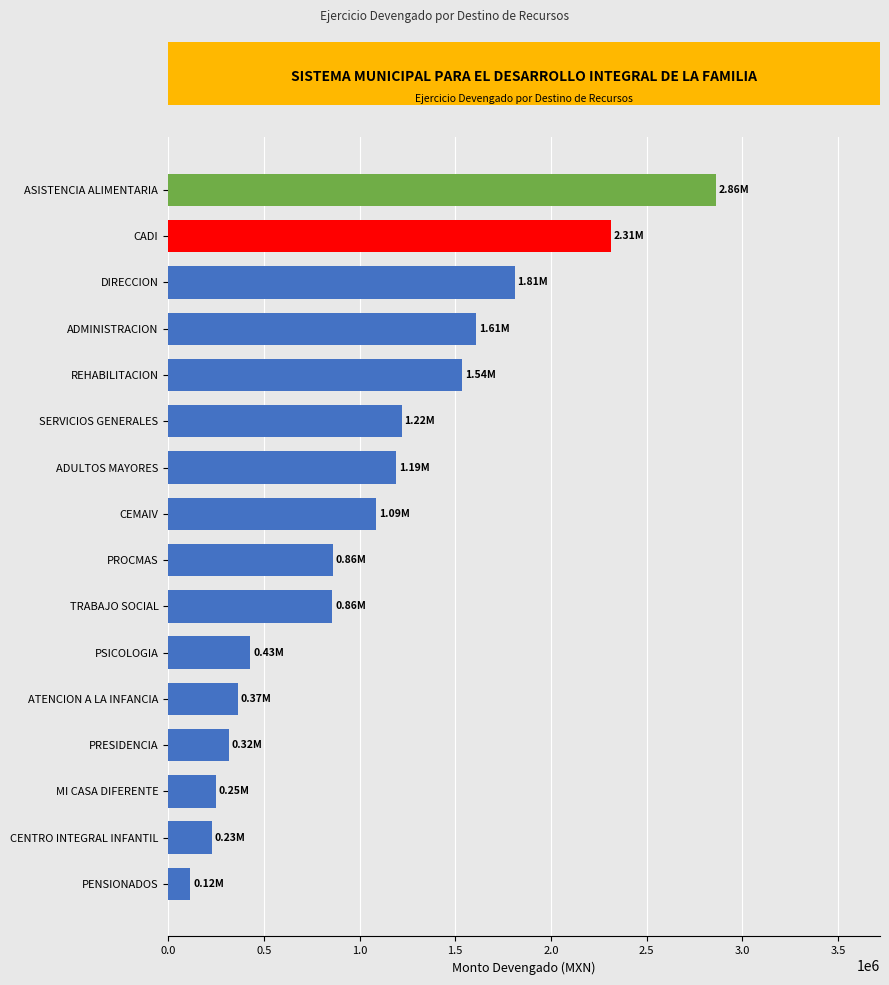

Where is the data nearest to the value 1489027?

REHABILITACION